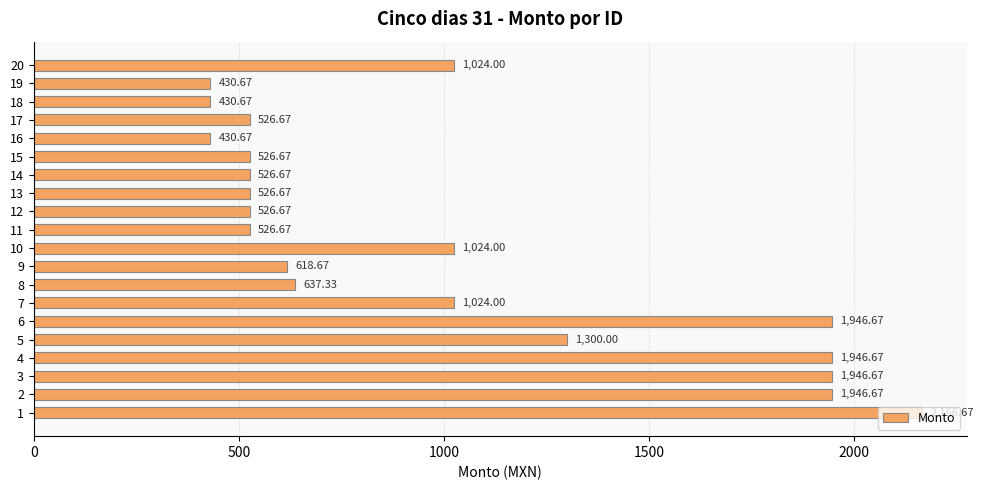

The value at 15 is 265.3. True or false?

False